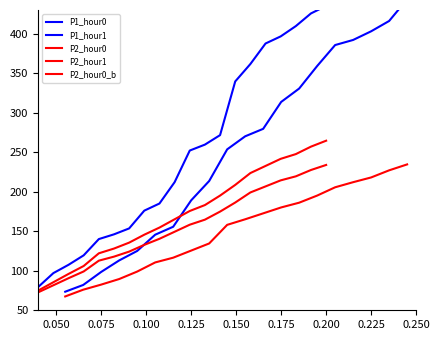

True or false: P2_hour0_b has more than 1 points higher than both neighbors.

False